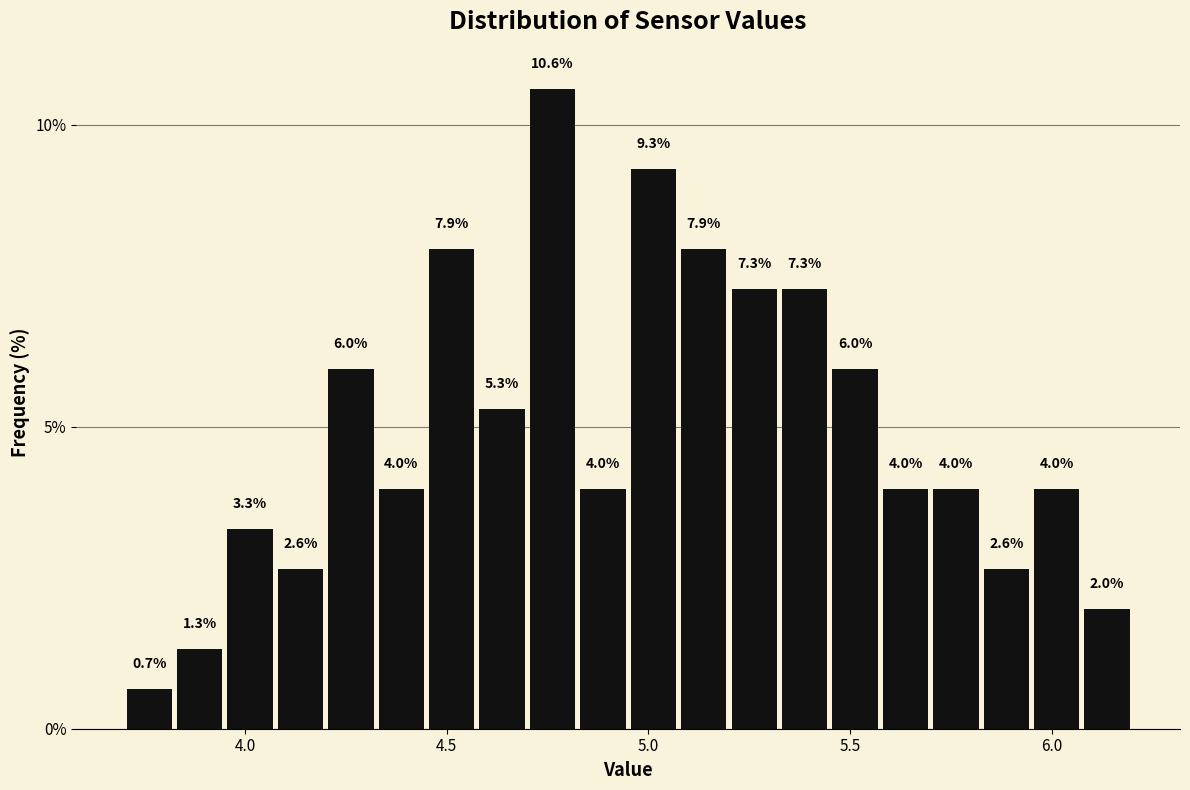

Read against the x-axis, roughly where is the centre of the tallest bar?

4.75